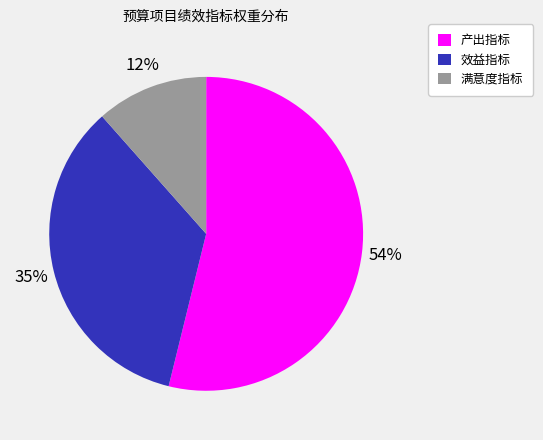

Combined, do 效益指标 and 满意度指标 account for over 50%?

No